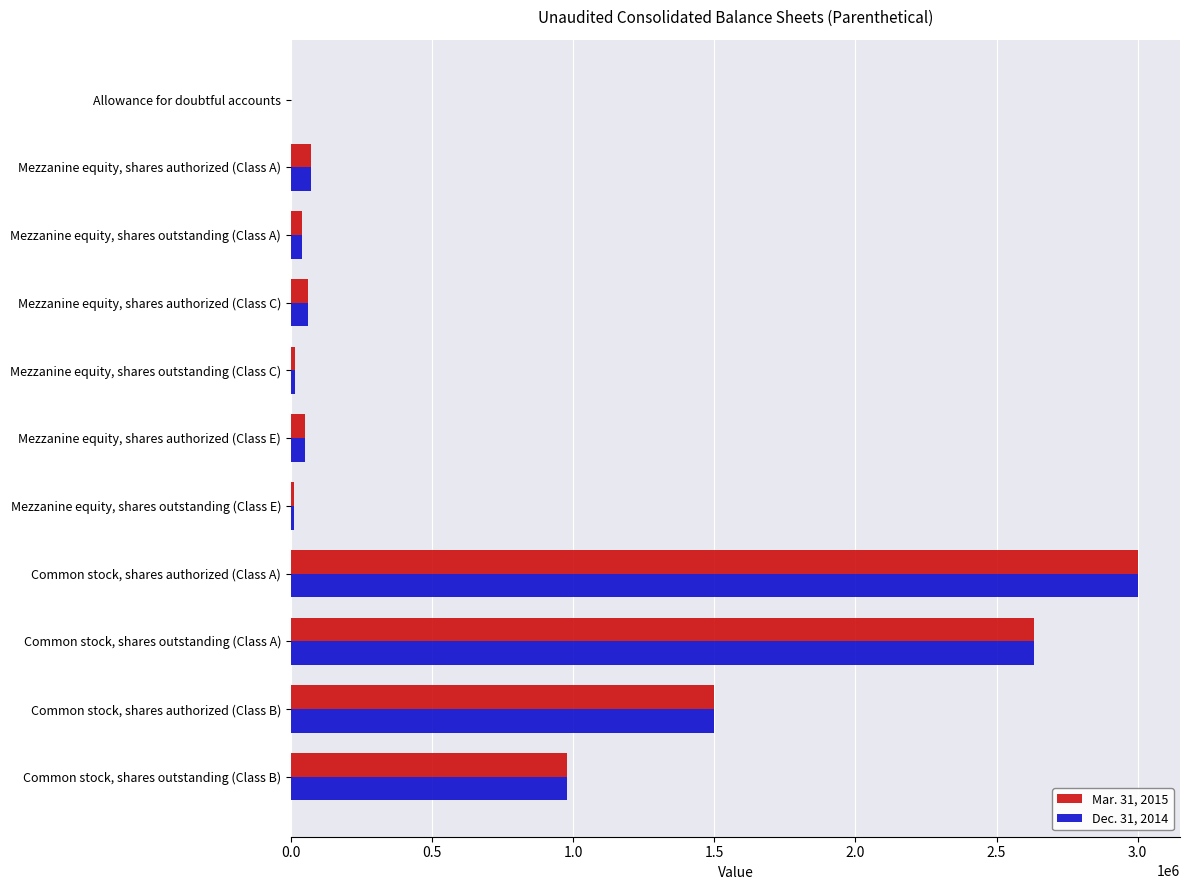

Which category has the highest value in the Dec. 31, 2014 series?

Common stock, shares authorized (Class A)